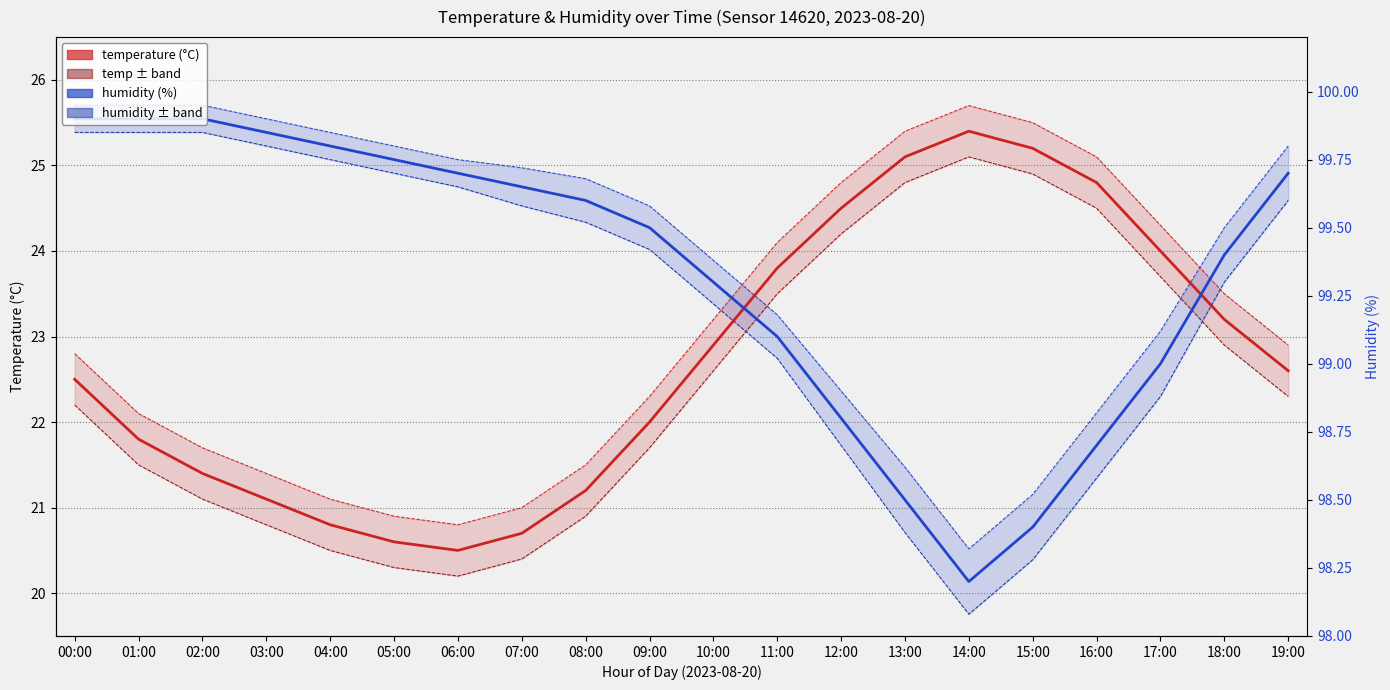

Is the value of humidity (%) at 01:00 greater than the value of temp upper bound at 02:00?

Yes